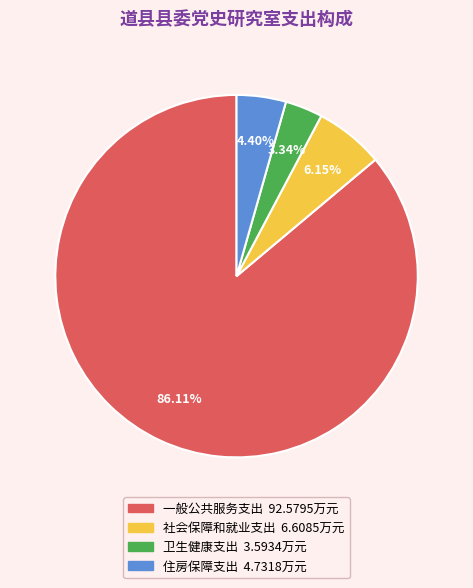

What is the ratio of the value at 社会保障和就业支出 to the value at 一般公共服务支出?

0.1